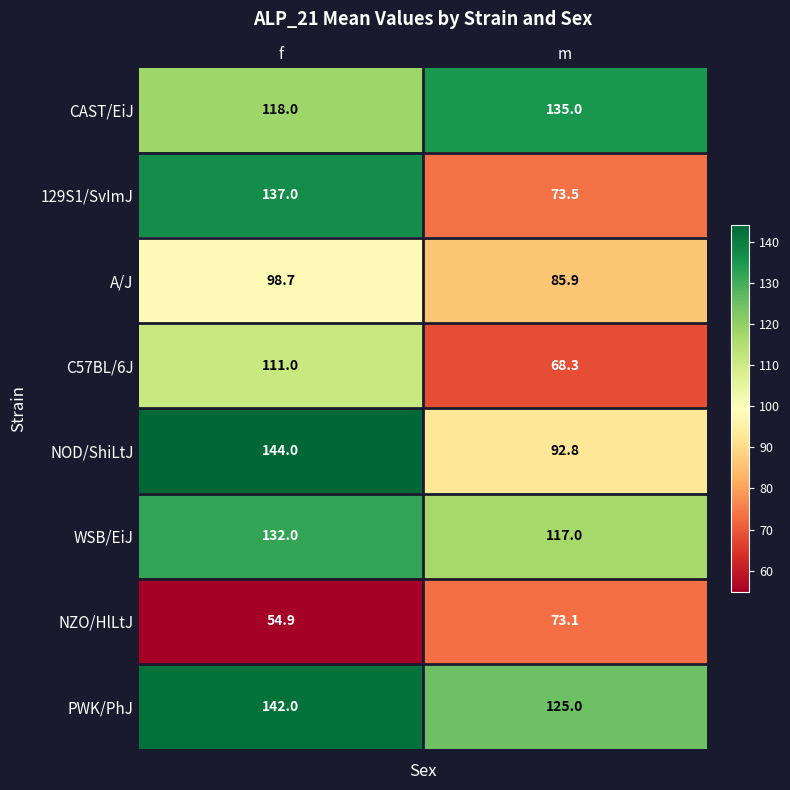

What is the difference between the 129S1/SvImJ values at m and f?

63.5